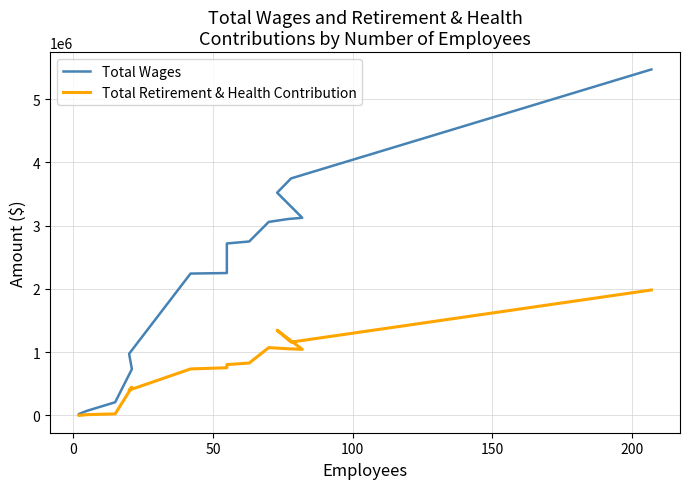

True or false: Total Wages has more than 0 points higher than both neighbors.

False